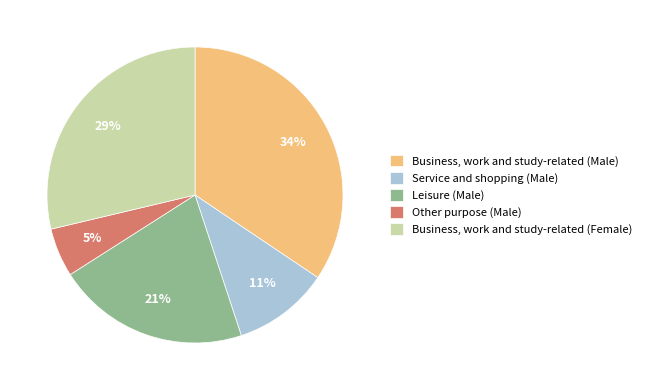

Which slice is the smallest?

Other purpose (Male)